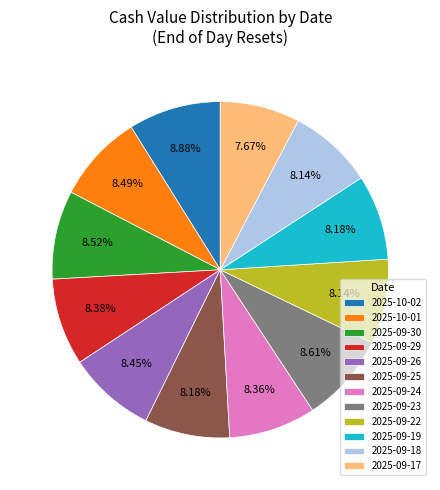

How many slices are in this pie chart?

12